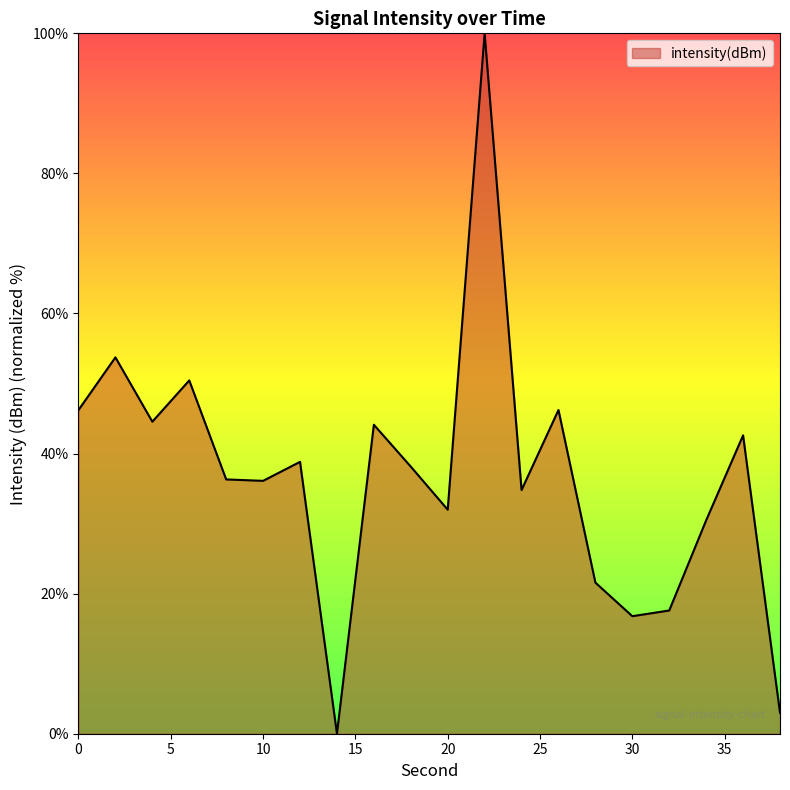

What is the difference between the maximum and minimum values?

100.0